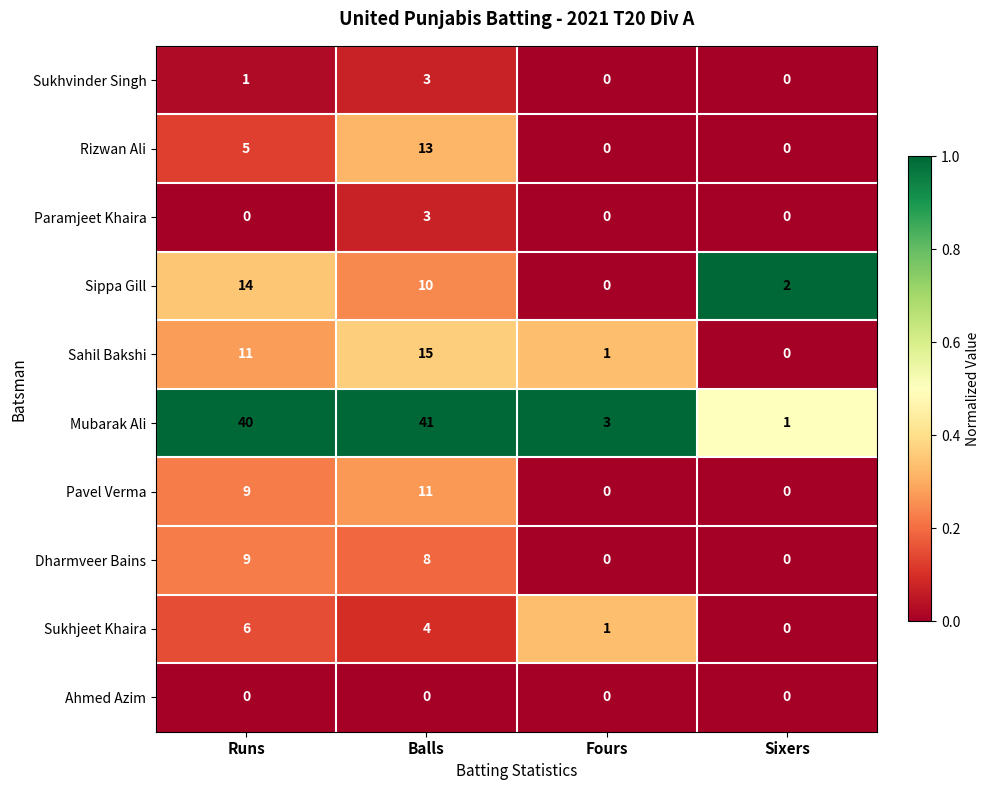

What is the maximum value for Sahil Bakshi?

15